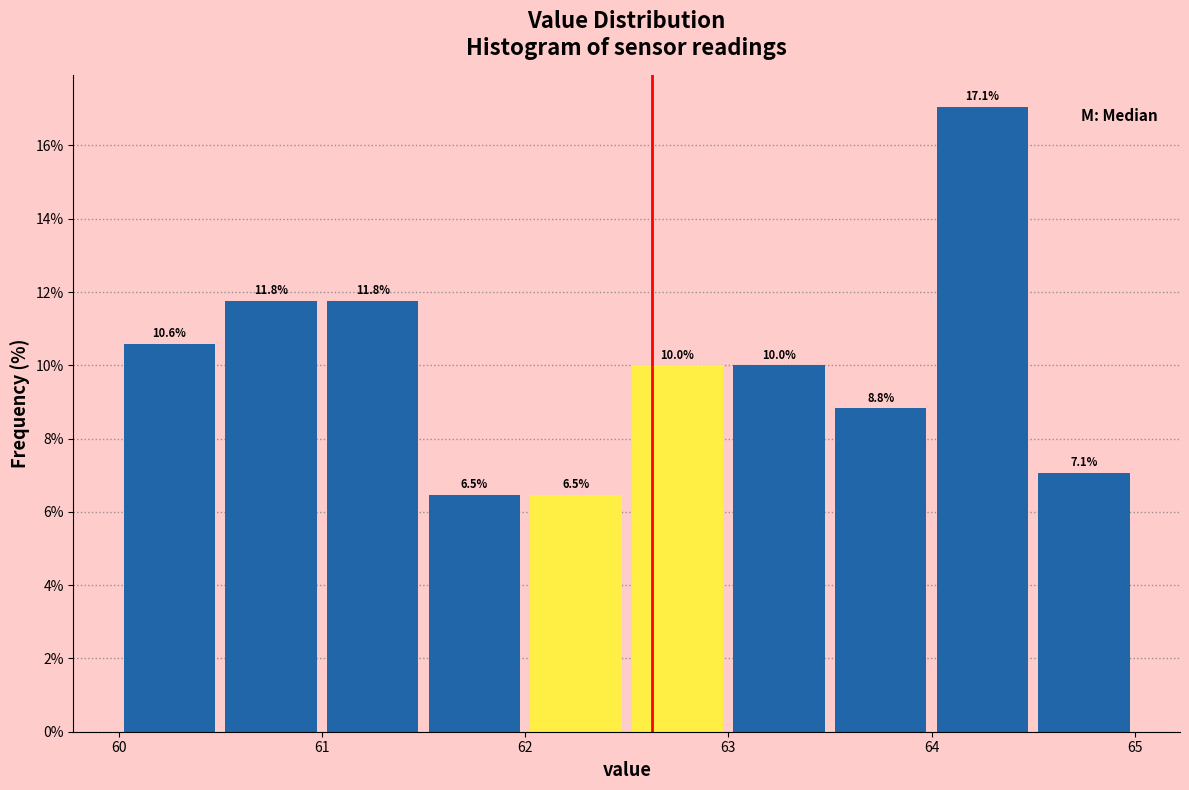

Reading left to right, list every bar in this chart as the range it spans on the x-axis followed by its height.

60.0 to 60.5: 10.6
60.5 to 61.0: 11.8
61.0 to 61.5: 11.8
61.5 to 62.0: 6.5
62.0 to 62.5: 6.5
62.5 to 63.0: 10.0
63.0 to 63.5: 10.0
63.5 to 64.0: 8.8
64.0 to 64.5: 17.1
64.5 to 65.0: 7.1